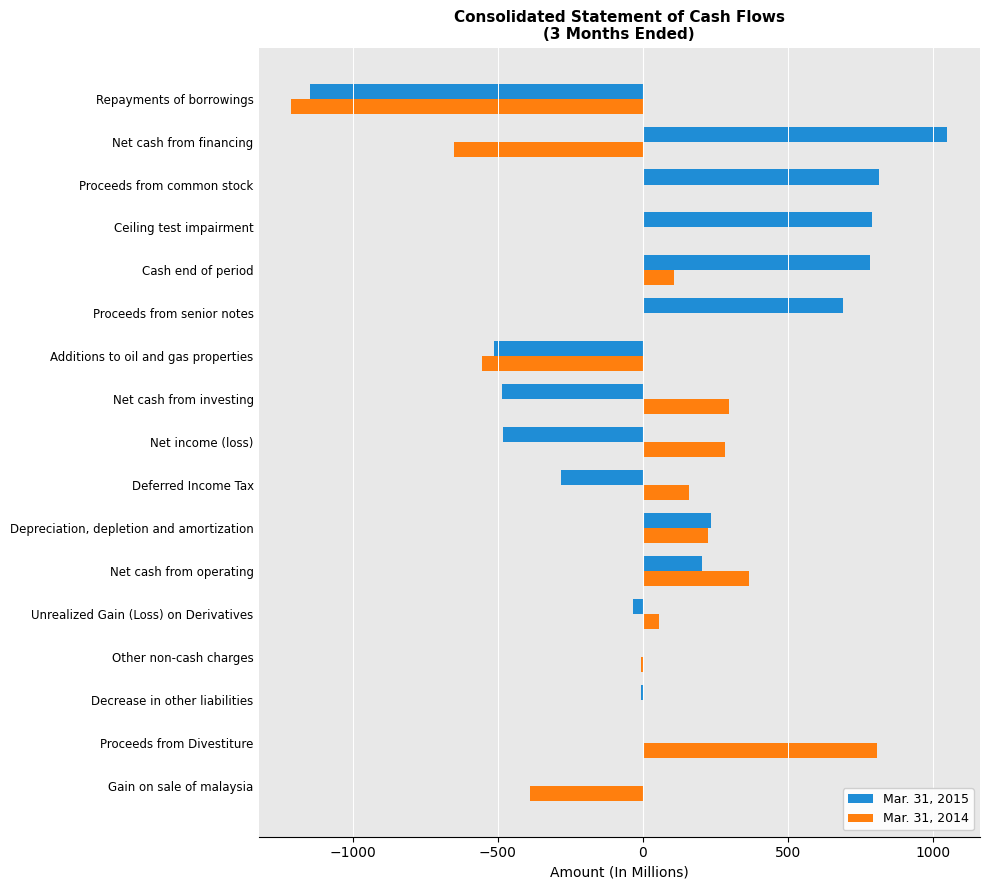

What is the average value of the Mar. 31, 2015 series?

96